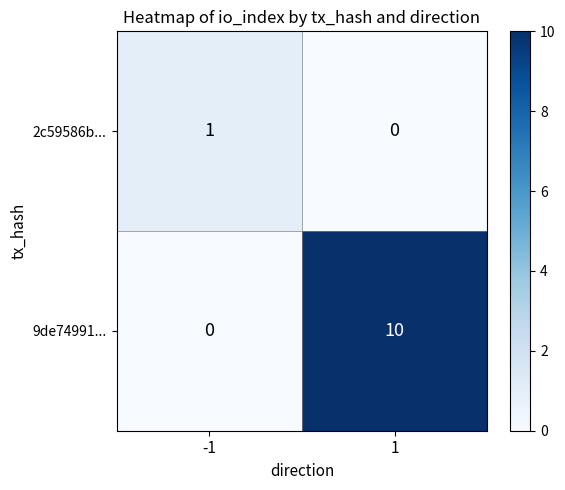

Is the value of 2c59586b... at -1 greater than the value of 9de74991... at -1?

Yes